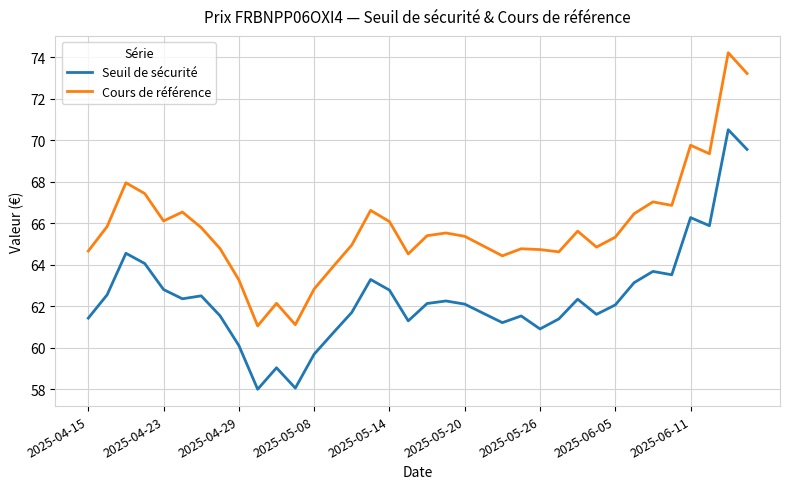

Rank the series by their average value, from lowest to highest.

Seuil de sécurité, Cours de référence